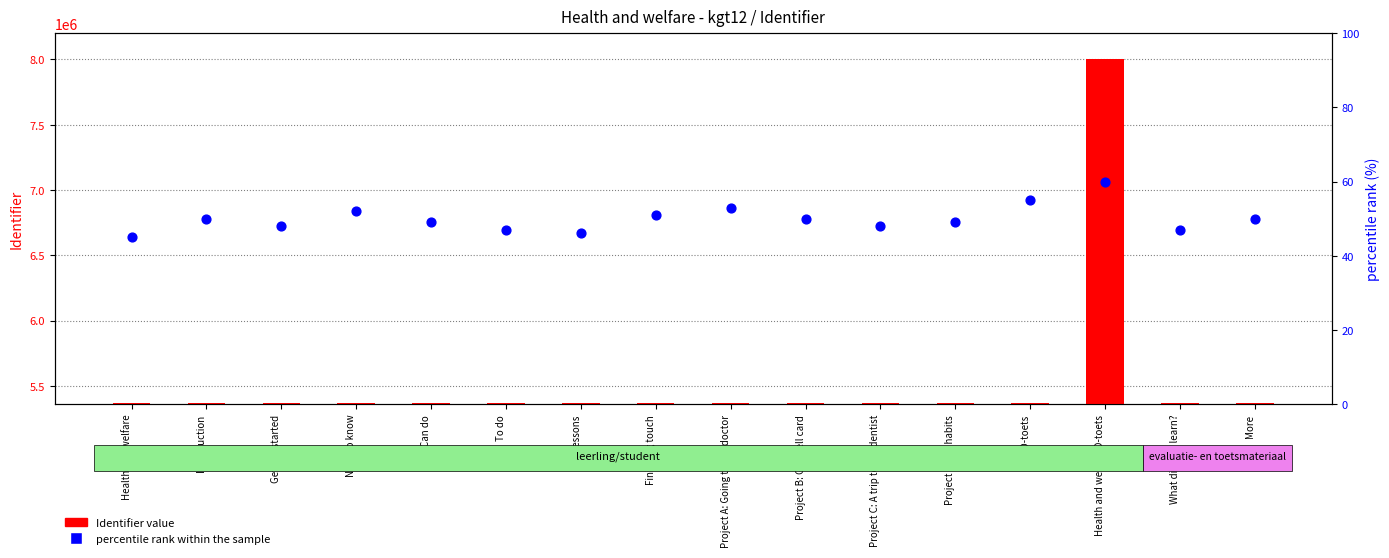

Which series has the largest total across all categories?

Identifier value